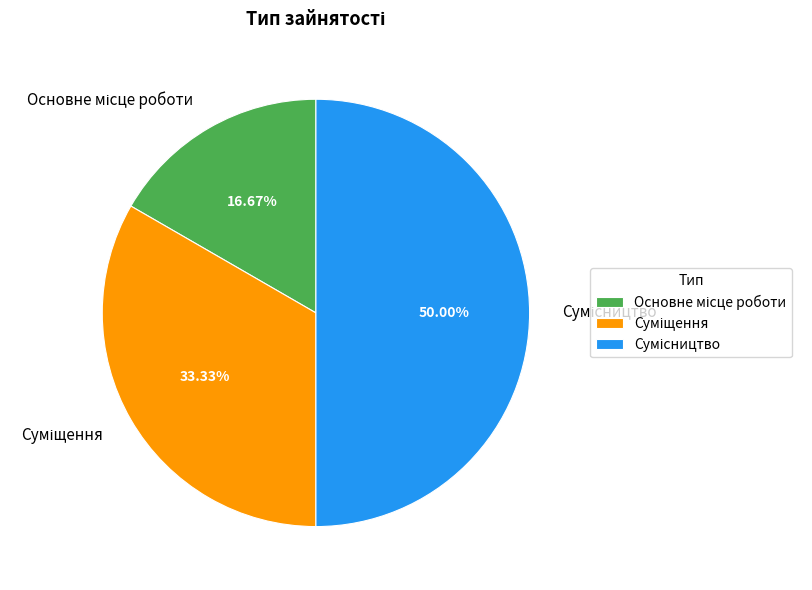

Does Основне місце роботи represent more than half of the total?

No